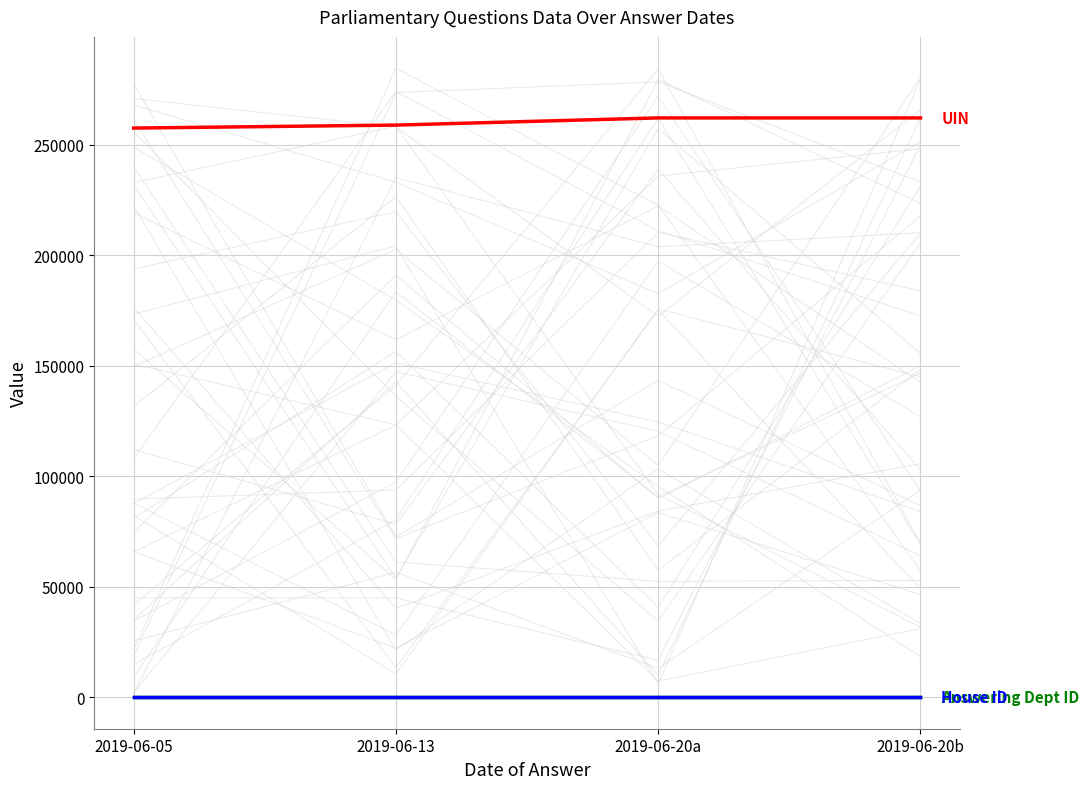

Which category has the lowest value in the Answering Dept ID series?

2019-06-05